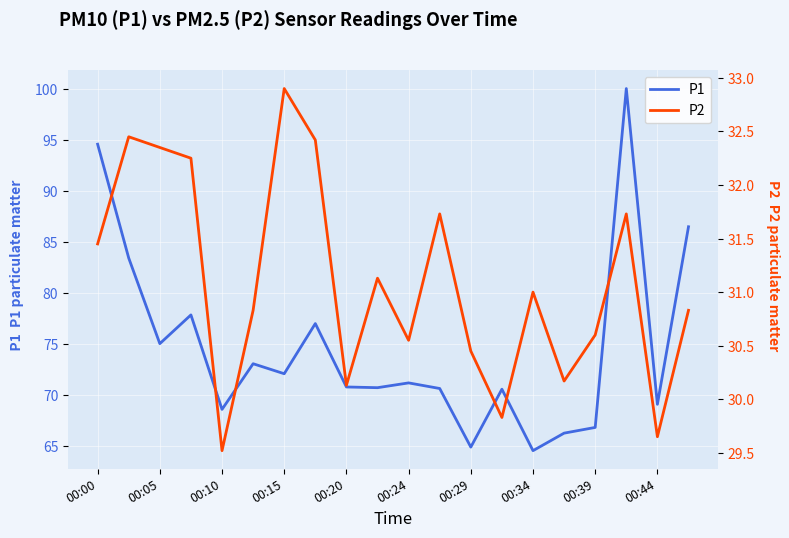

What is the minimum value for P1?

64.5